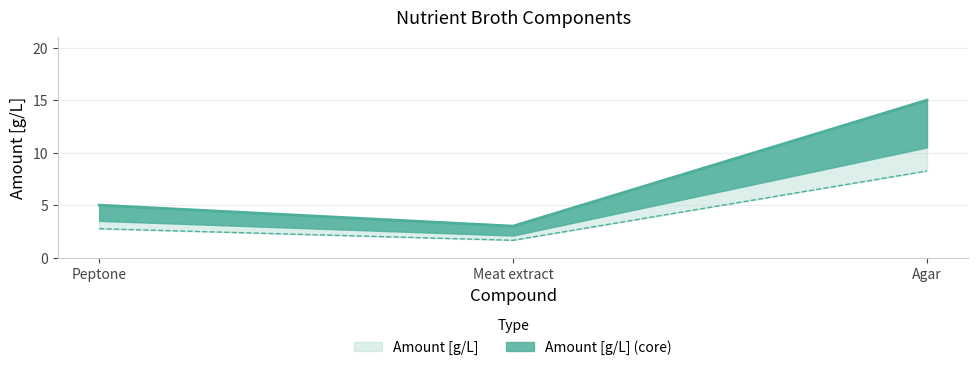

True or false: the data shows 15 at Agar.

True